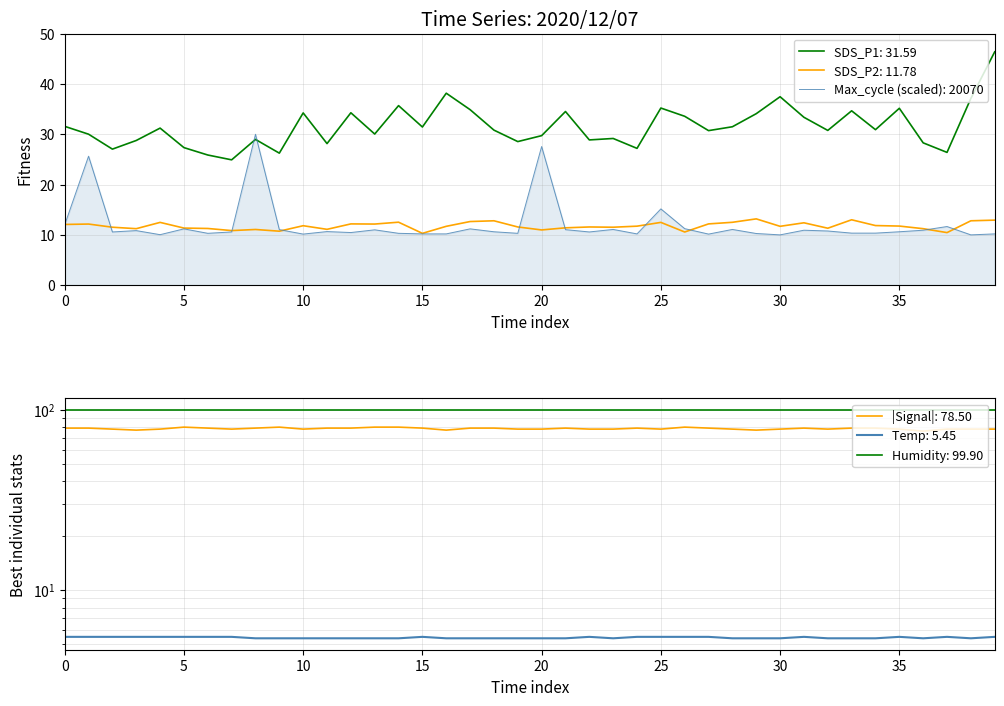

Which series has the largest total across all categories?

Signal